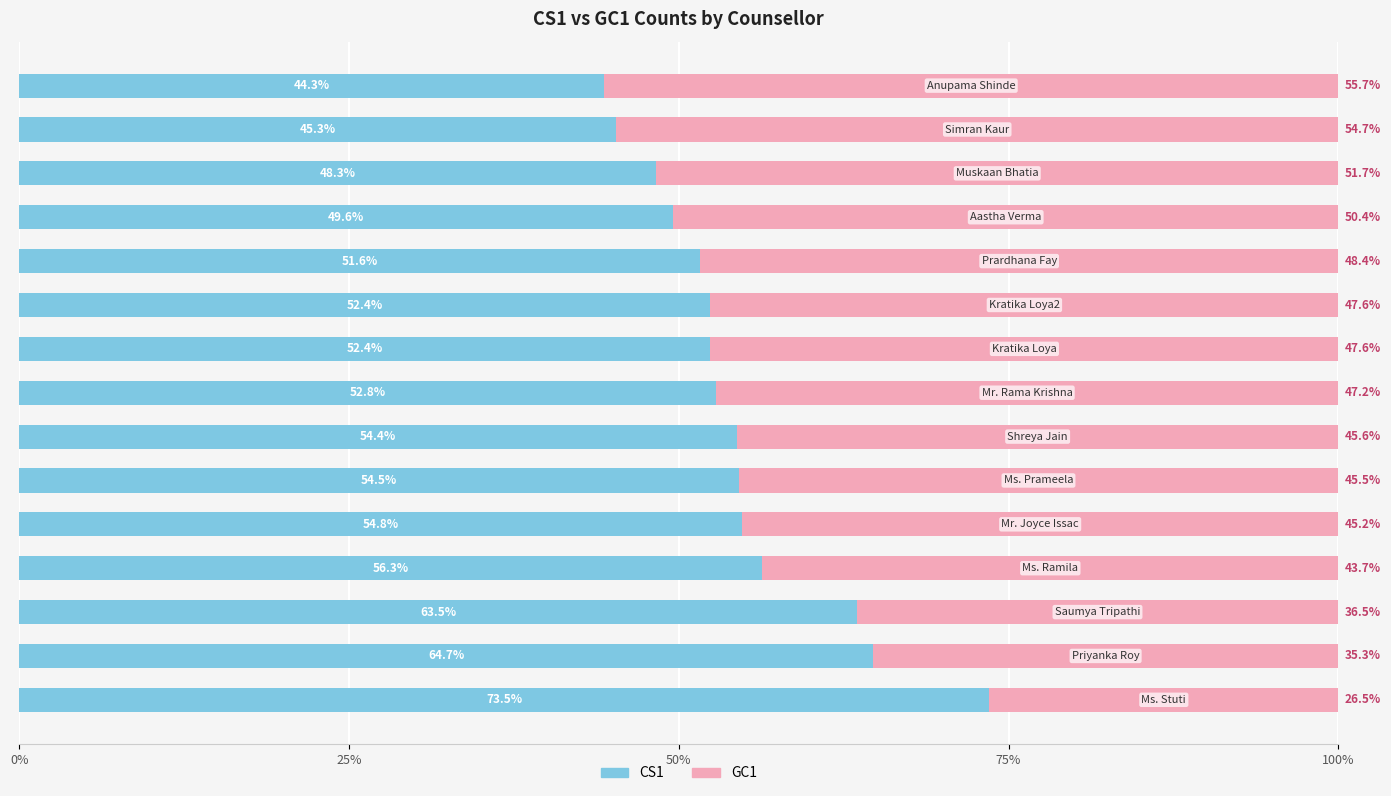

What is the average value of the CS1 series?

54.6